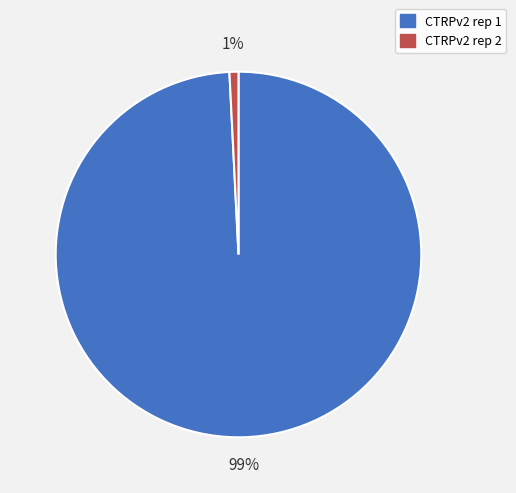

Does CTRPv2 rep 2 represent more than half of the total?

No